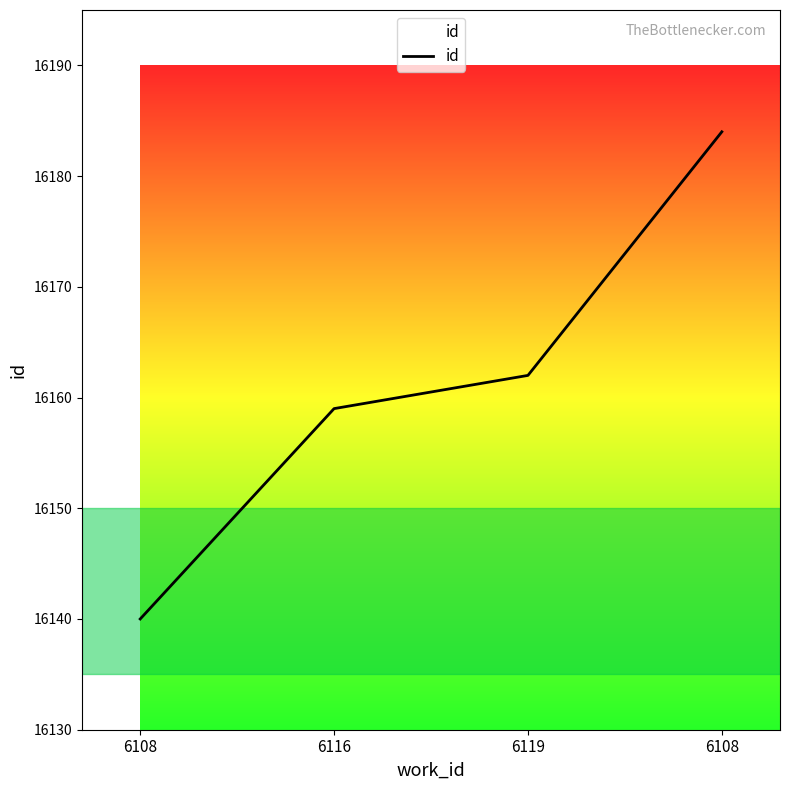

What is the difference between the values at 6116 and 6108?

25